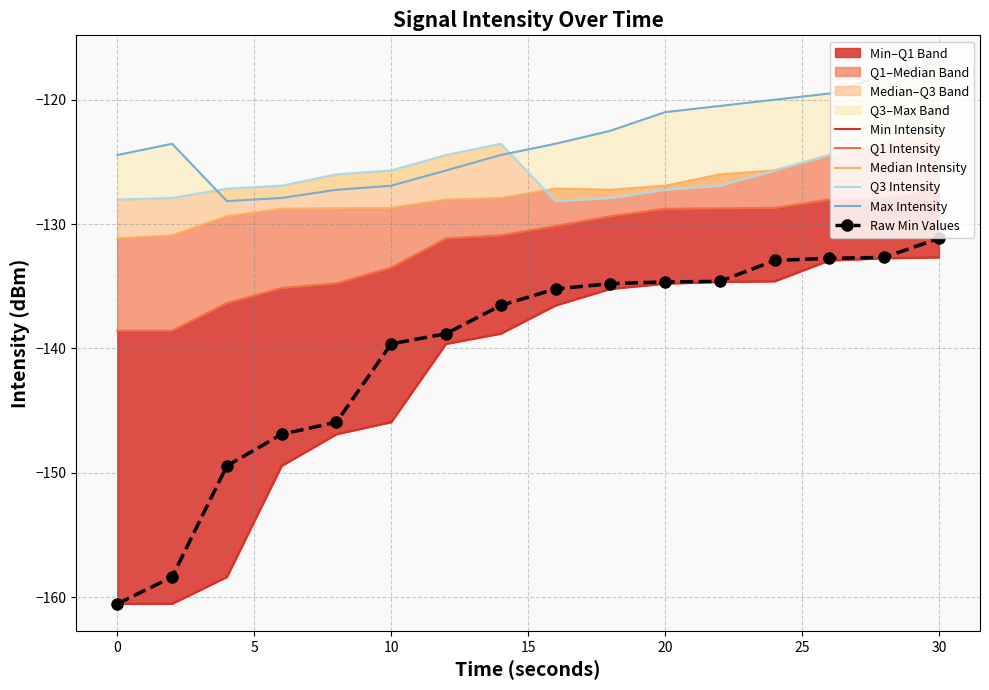

True or false: Q1 Intensity has more than 0 interior local peaks.

False